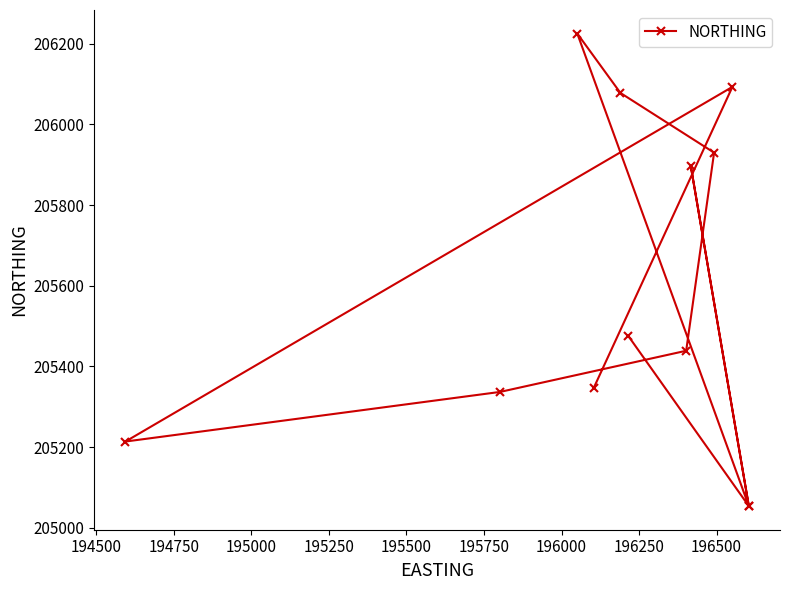

Count the number of categories in the chart.

12